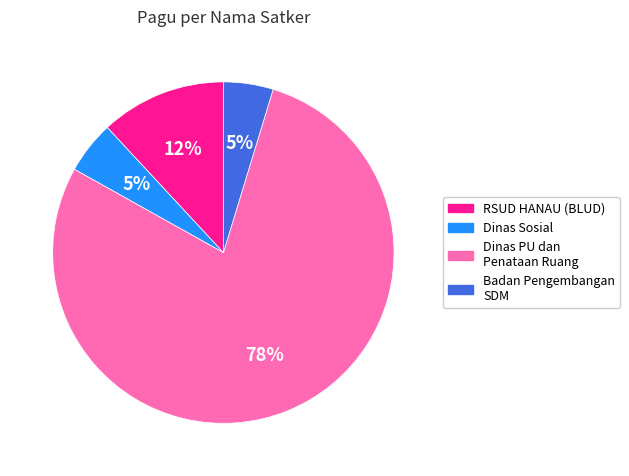

Is there a majority slice in this chart?

Yes